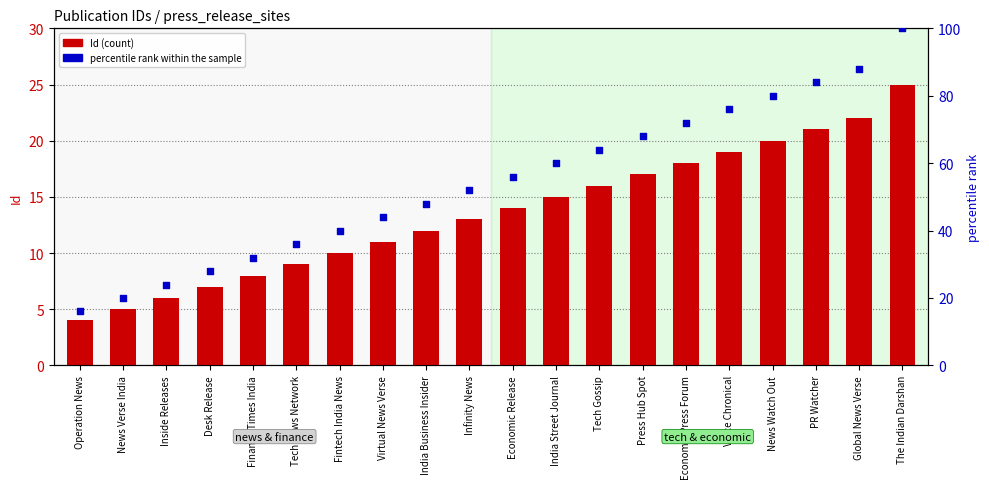

Which series contains the lowest Y value?

Id